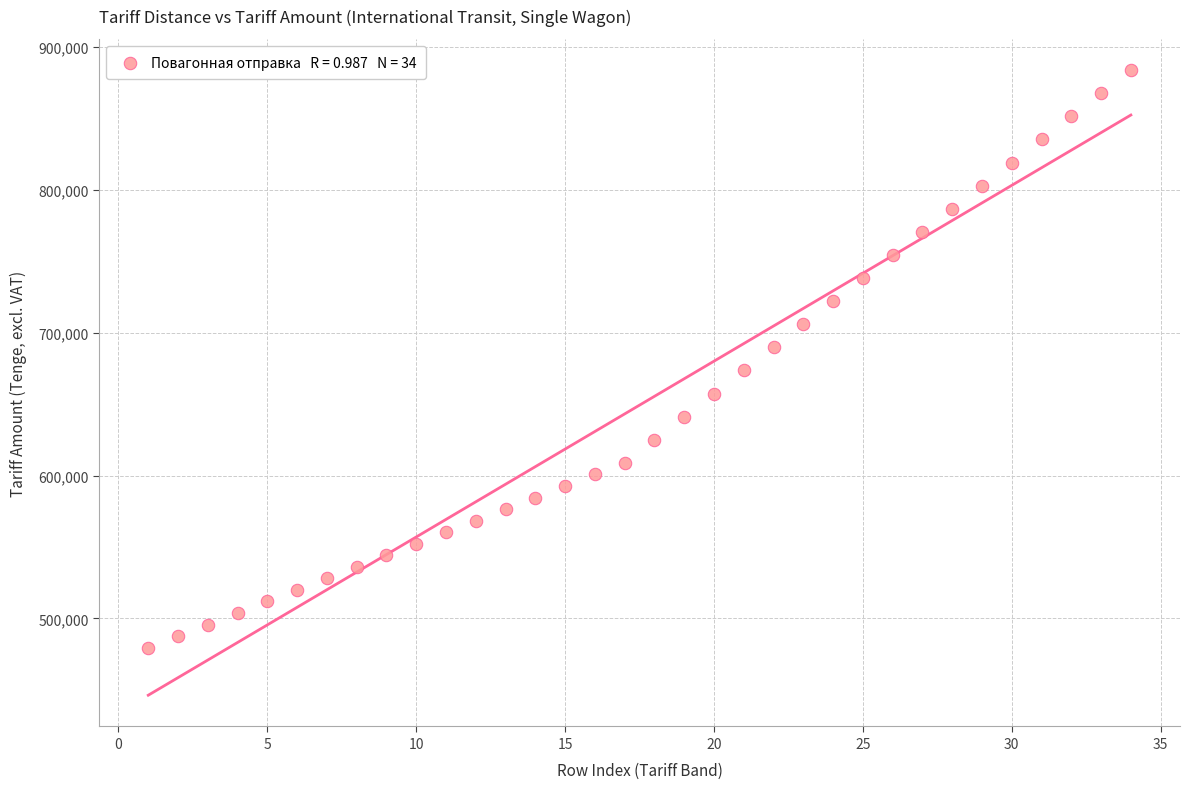

What is the range of Y values (max minus min)?

404359.7